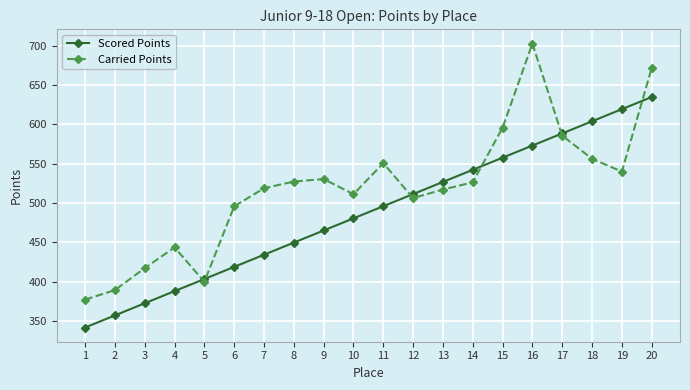

What is the spread (max minus min) of values at 19?

79.4